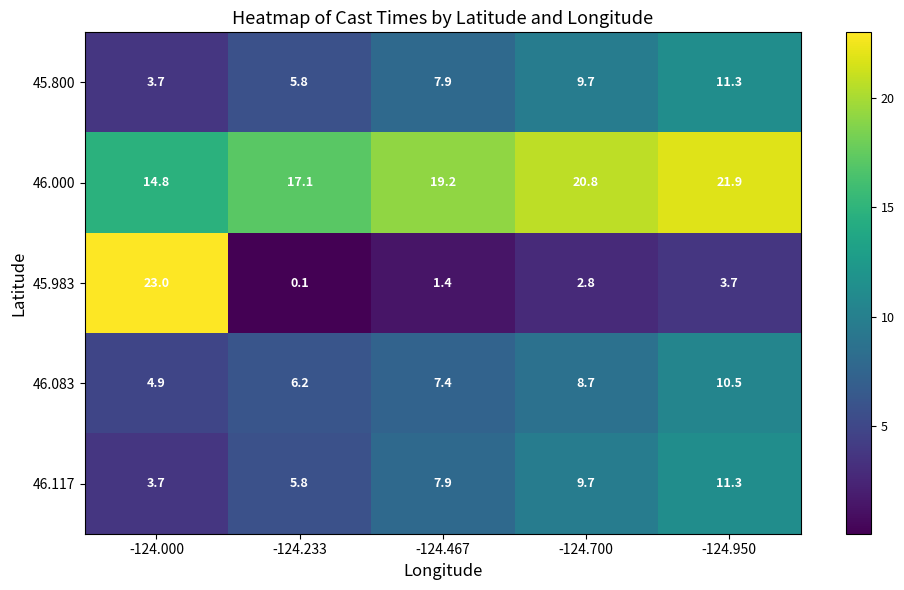

What is the greatest value displayed?

23.0